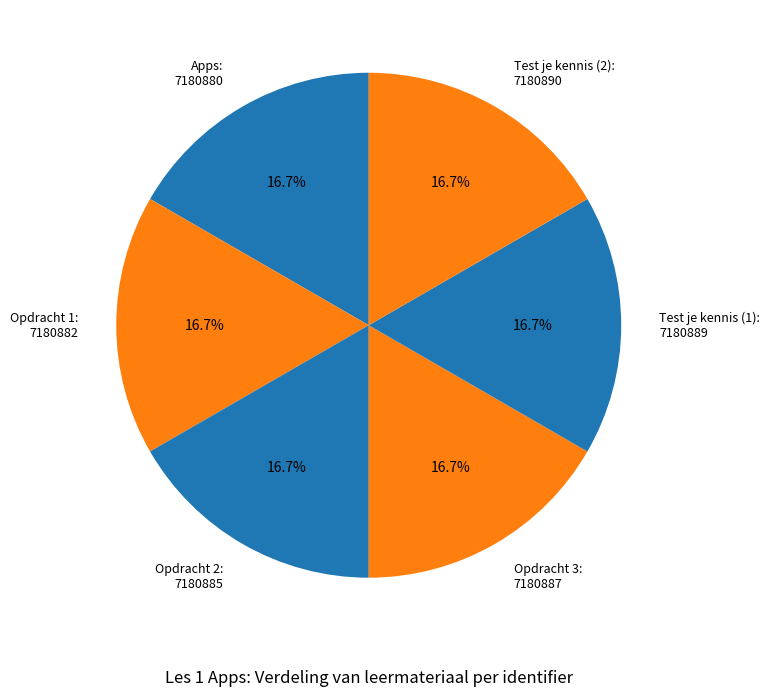

To the nearest percent, what percentage of the pie is Opdracht 2?

17%